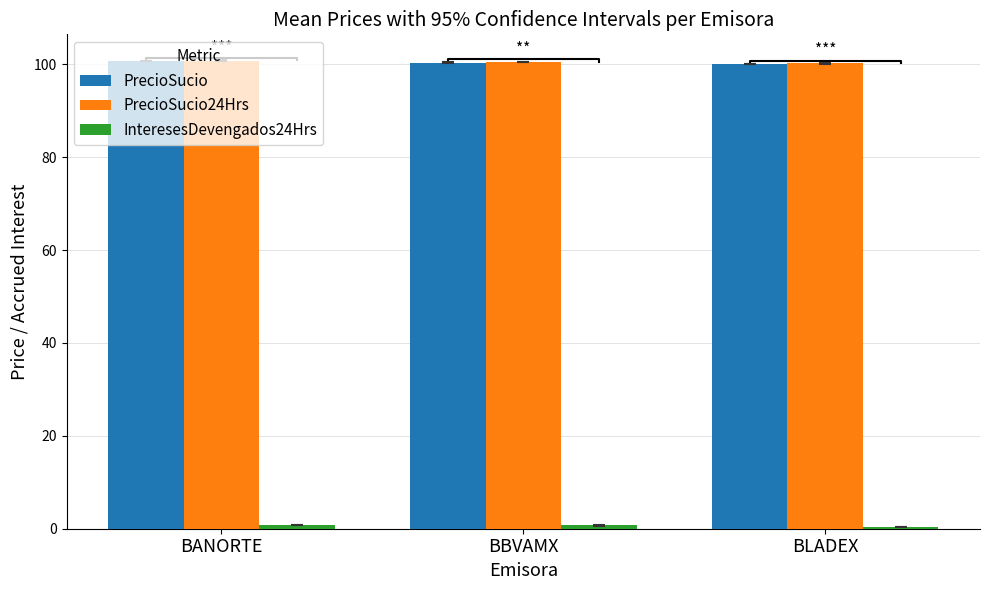

Reading right to left, extract all data points from this chart.

PrecioSucio: BLADEX=100.1	BBVAMX=100.4	BANORTE=100.7
PrecioSucio24Hrs: BLADEX=100.2	BBVAMX=100.5	BANORTE=100.8
InteresesDevengados24Hrs: BLADEX=0.3	BBVAMX=0.7	BANORTE=0.8